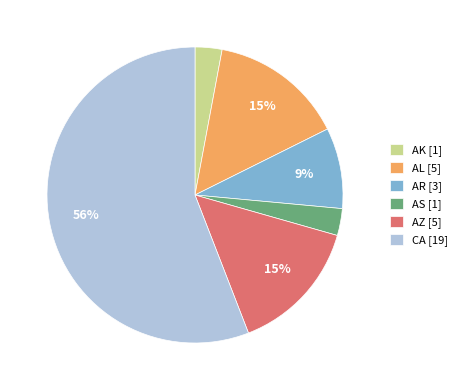

What is the largest slice in the pie chart?

CA [19]